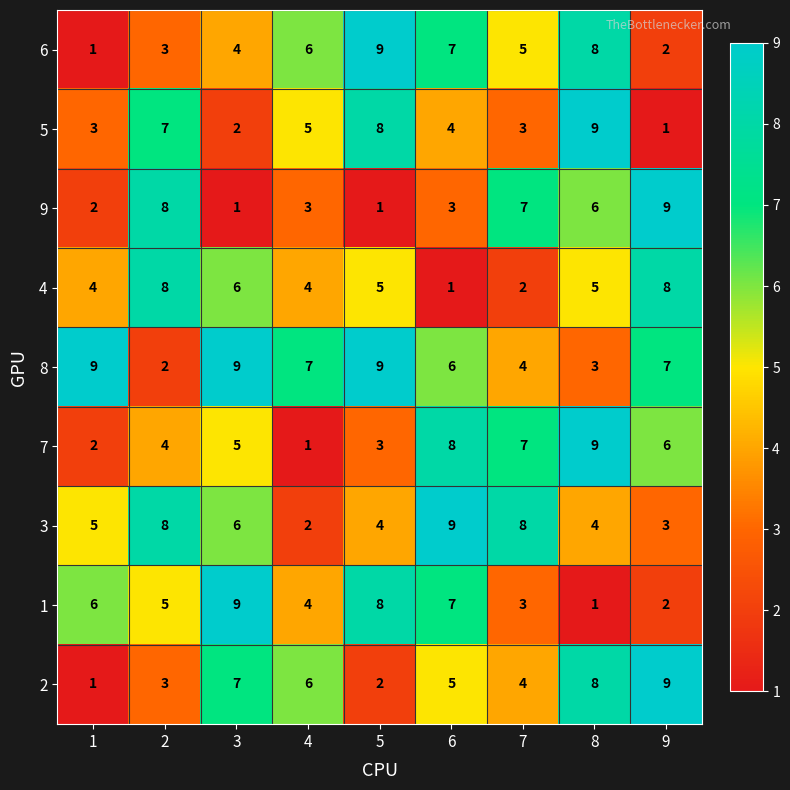

What is the difference between the second highest and second lowest values in the 5 series?

6